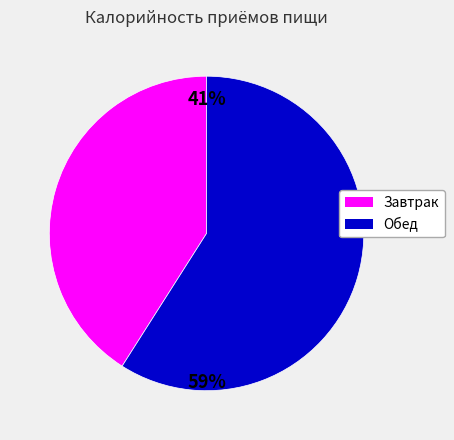

How many slices are in this pie chart?

2